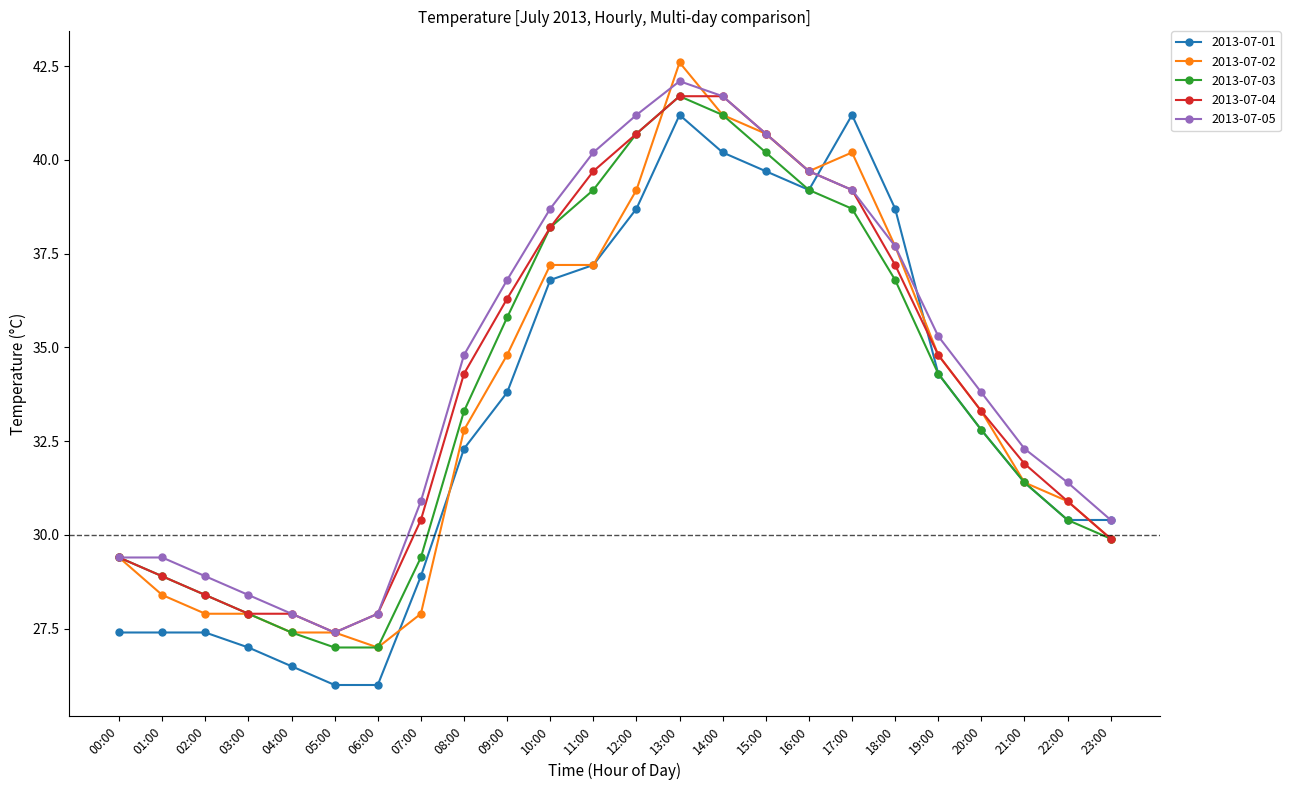

Reading left to right, transcribe all the data shown in this chart.

2013-07-01: 27.4	27.4	27.4	27.0	26.5	26.0	26.0	28.9	32.3	33.8	36.8	37.2	38.7	41.2	40.2	39.7	39.2	41.2	38.7	34.3	32.8	31.4	30.4	30.4
2013-07-02: 29.4	28.4	27.9	27.9	27.4	27.4	27.0	27.9	32.8	34.8	37.2	37.2	39.2	42.6	41.2	40.7	39.7	40.2	37.7	34.8	33.3	31.4	30.9	29.9
2013-07-03: 29.4	28.9	28.4	27.9	27.4	27.0	27.0	29.4	33.3	35.8	38.2	39.2	40.7	41.7	41.2	40.2	39.2	38.7	36.8	34.3	32.8	31.4	30.4	29.9
2013-07-04: 29.4	28.9	28.4	27.9	27.9	27.4	27.9	30.4	34.3	36.3	38.2	39.7	40.7	41.7	41.7	40.7	39.7	39.2	37.2	34.8	33.3	31.9	30.9	29.9
2013-07-05: 29.4	29.4	28.9	28.4	27.9	27.4	27.9	30.9	34.8	36.8	38.7	40.2	41.2	42.1	41.7	40.7	39.7	39.2	37.7	35.3	33.8	32.3	31.4	30.4